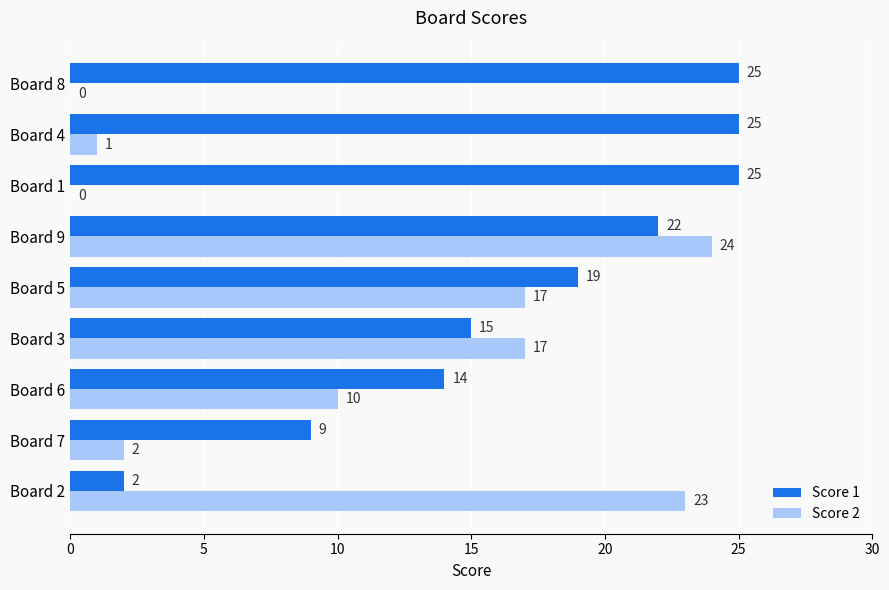

Is it true that Score 2 equals 0 at Board 1?

True